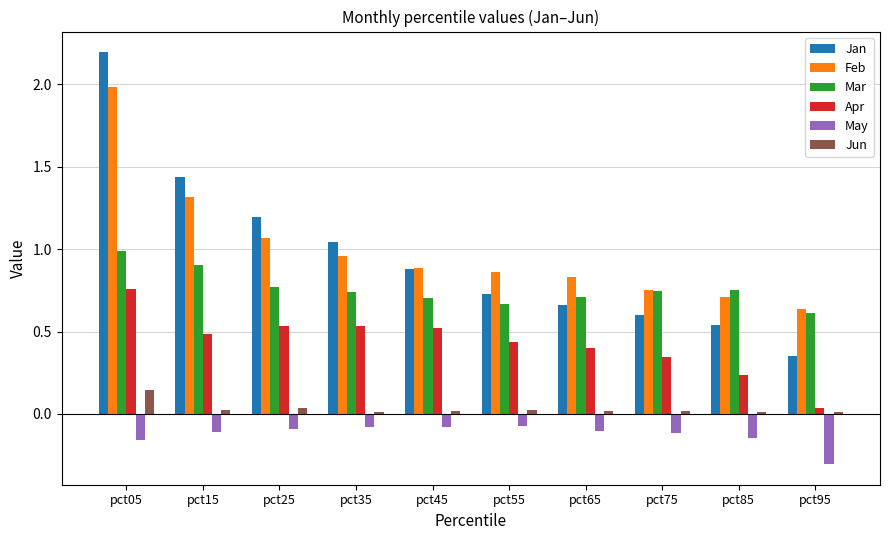

Which series has the largest range (max minus min)?

Jan